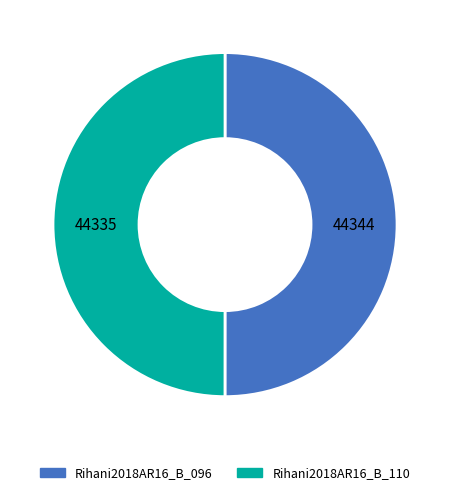

What is the ratio of the value at Rihani2018AR16_B_096 to the value at Rihani2018AR16_B_110?

1.0